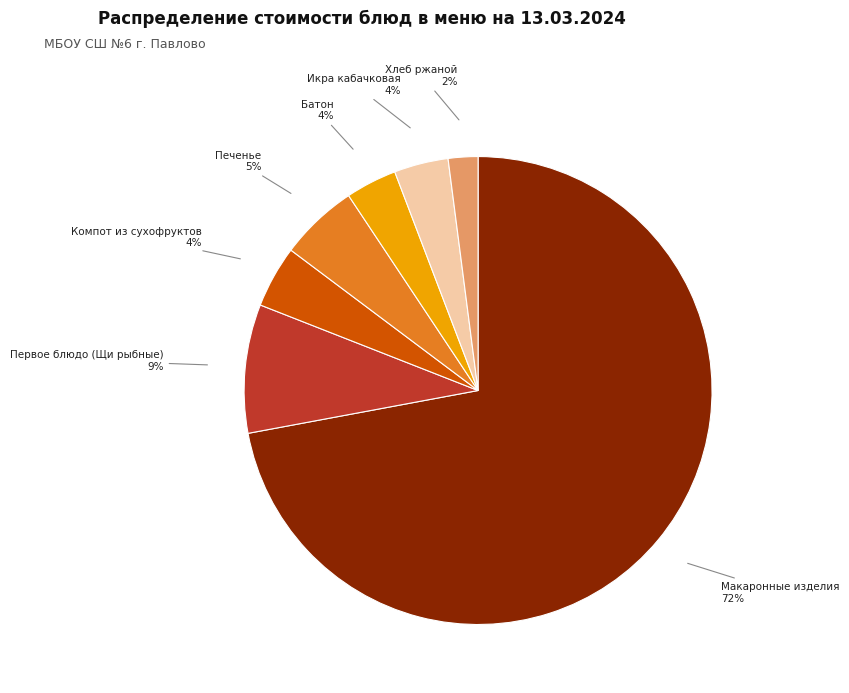

Is the sum of Батон and Первое блюдо (Щи рыбные) greater than half?

No